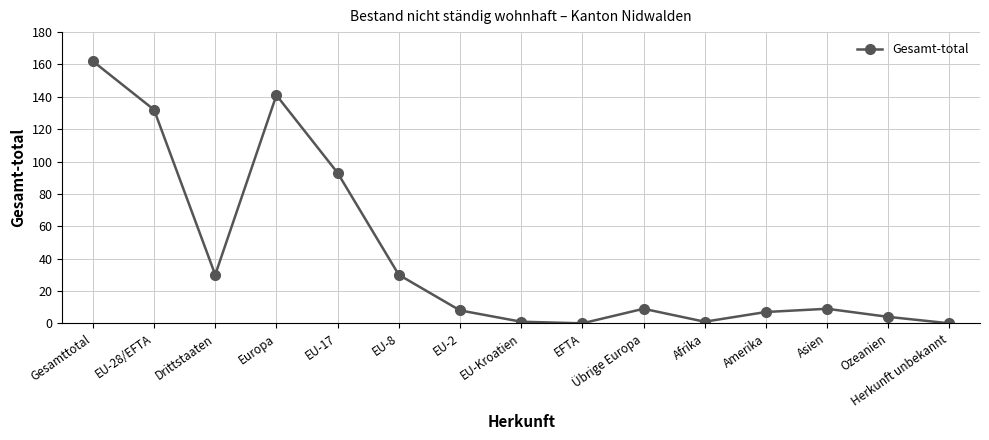

The value at Amerika is 7. True or false?

True